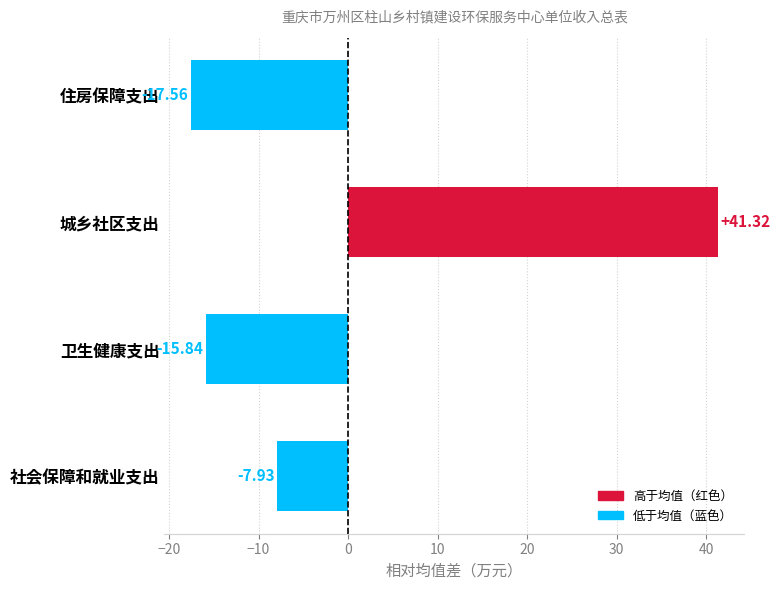

What is the difference between the maximum and second lowest values?

57.2